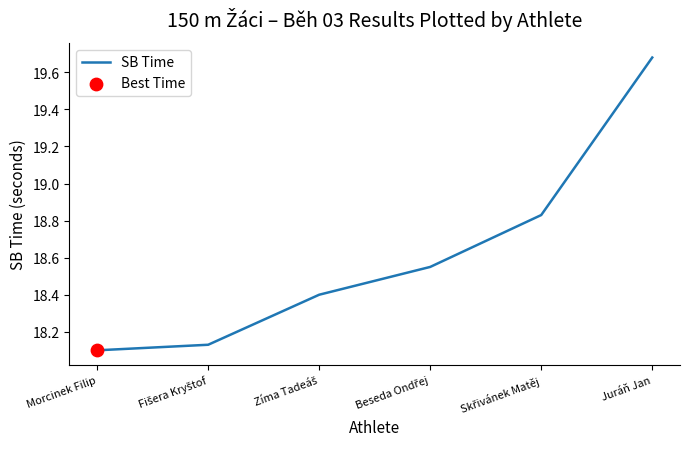

What is the sum of all values?

111.7